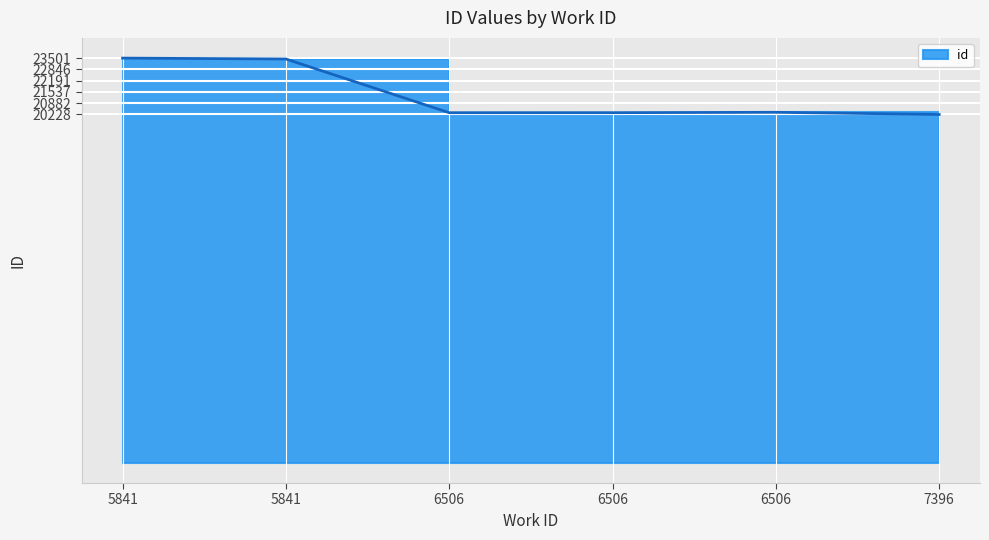

Approximately how many times larger is the value at 5841 compared to 6506?

1.2